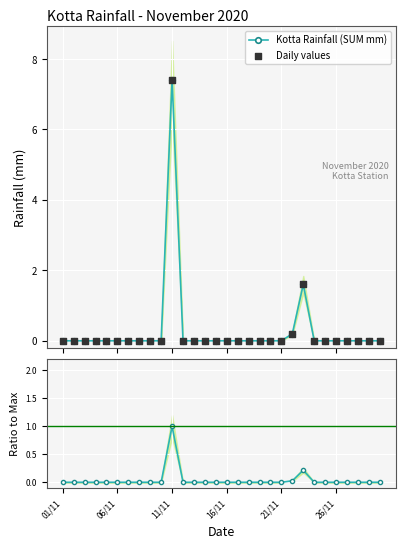

Is the value of Kotta Rainfall (SUM mm) at 16 greater than the value of Ratio to max at 21?

No